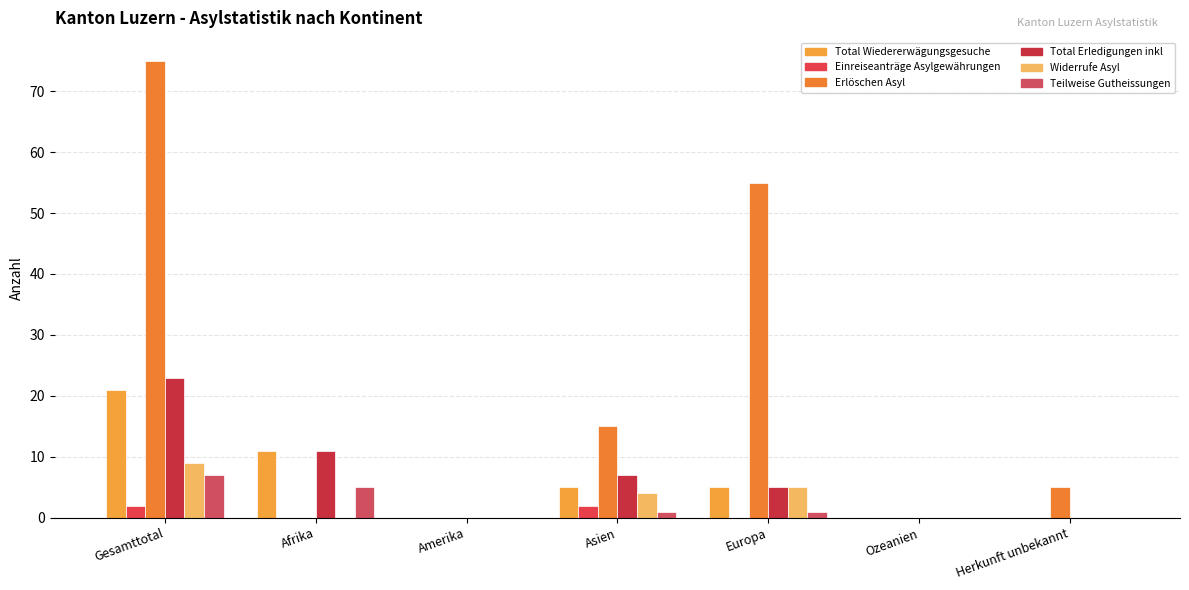

The Erlöschen Asyl series shows 0 at Afrika. True or false?

True